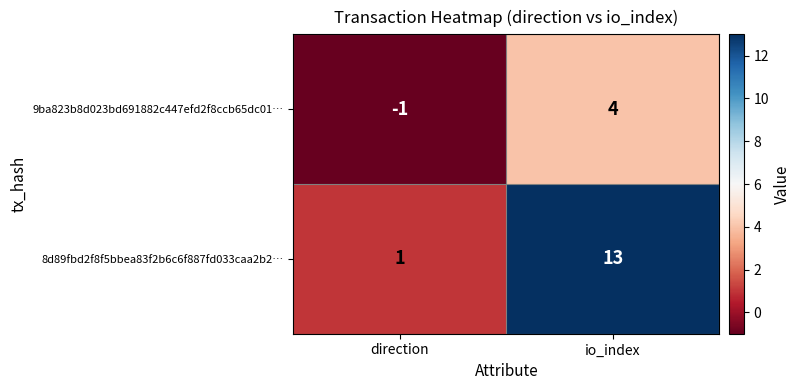

Count the number of categories in the chart.

2